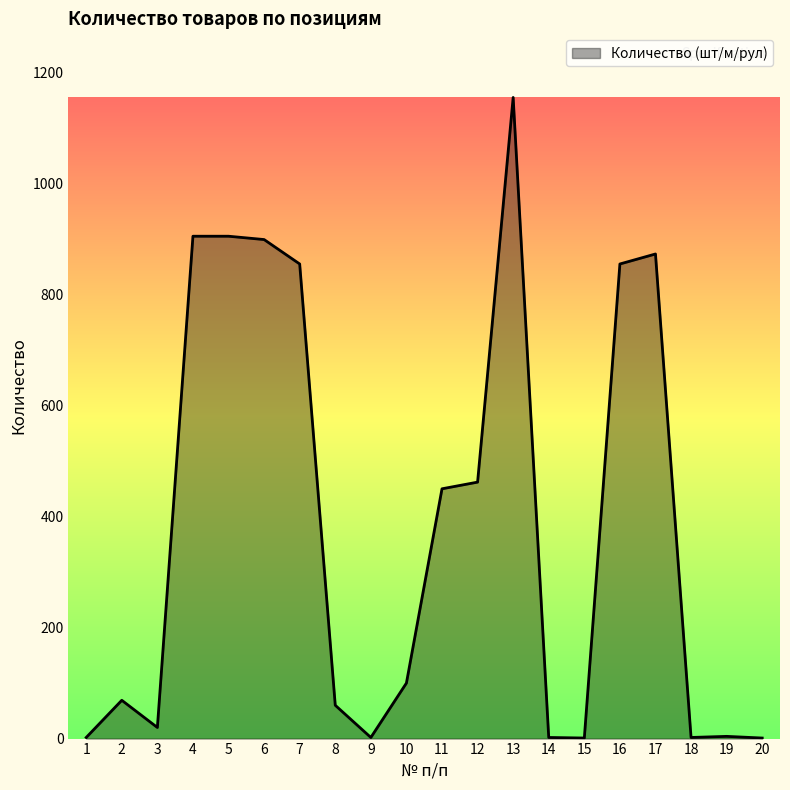

What is the ratio of the value at 5 to the value at 19?

226.2